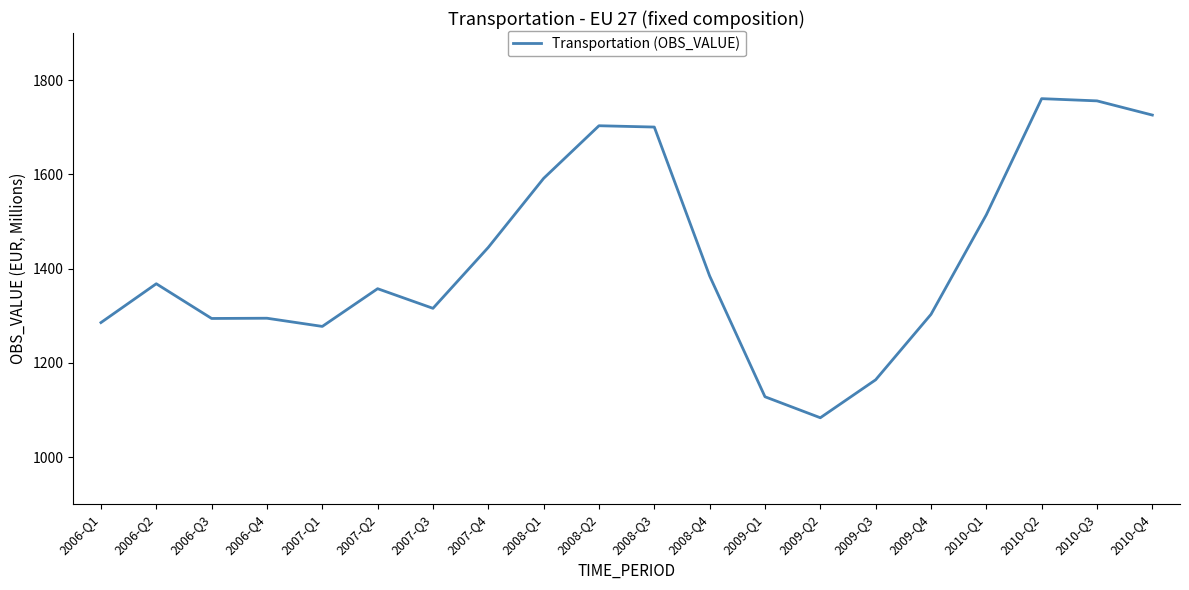

Where is the data nearest to the value 1422?

2007-Q4